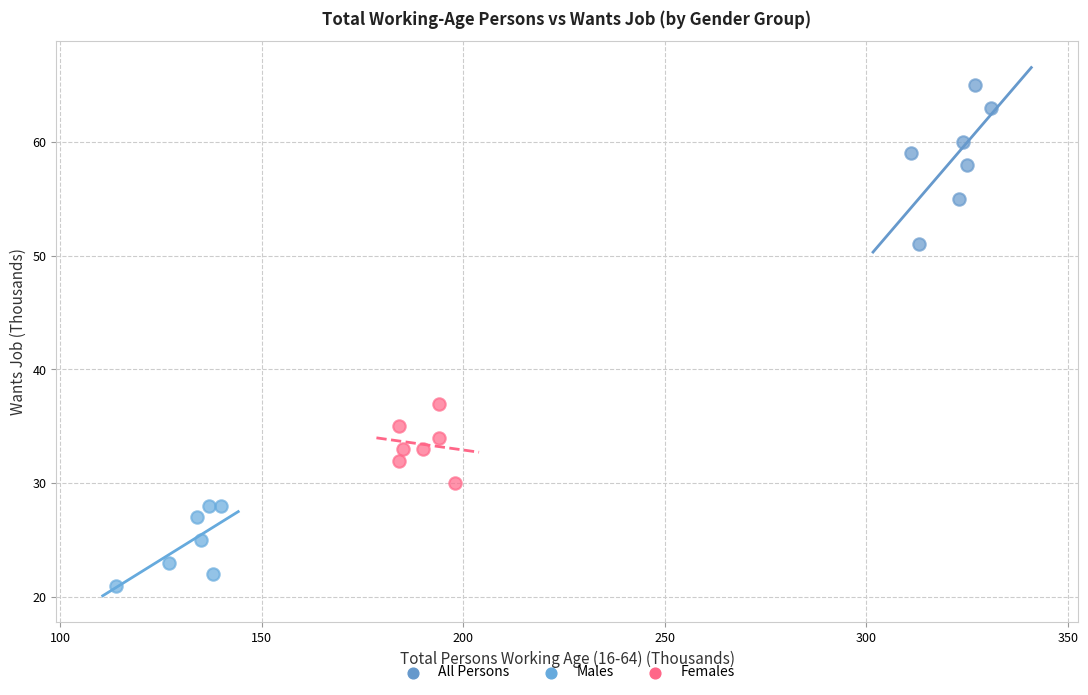

Which series contains the lowest Y value?

Males